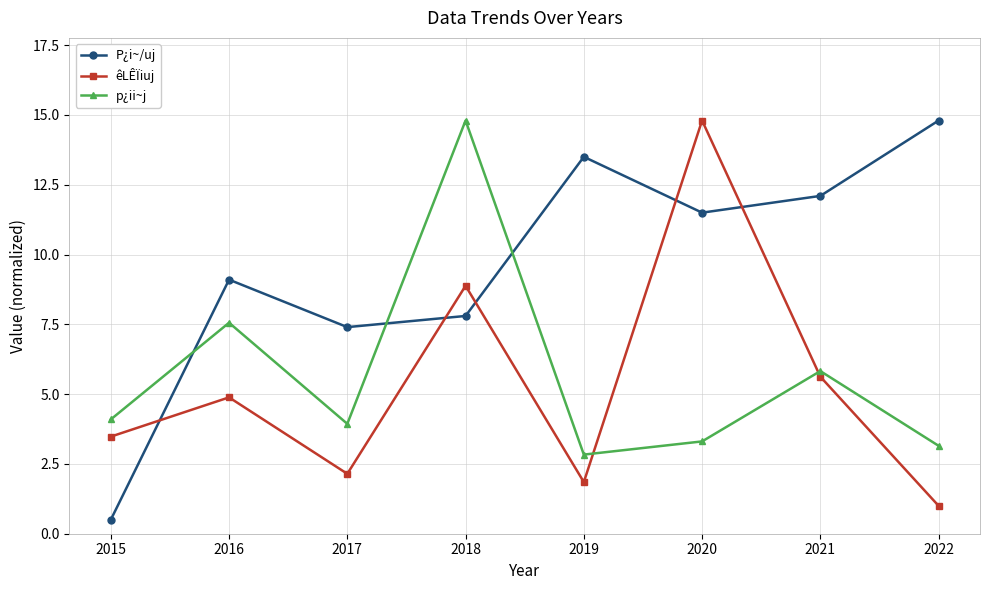

How many data points in P¿i~/uj are less than 11?

4